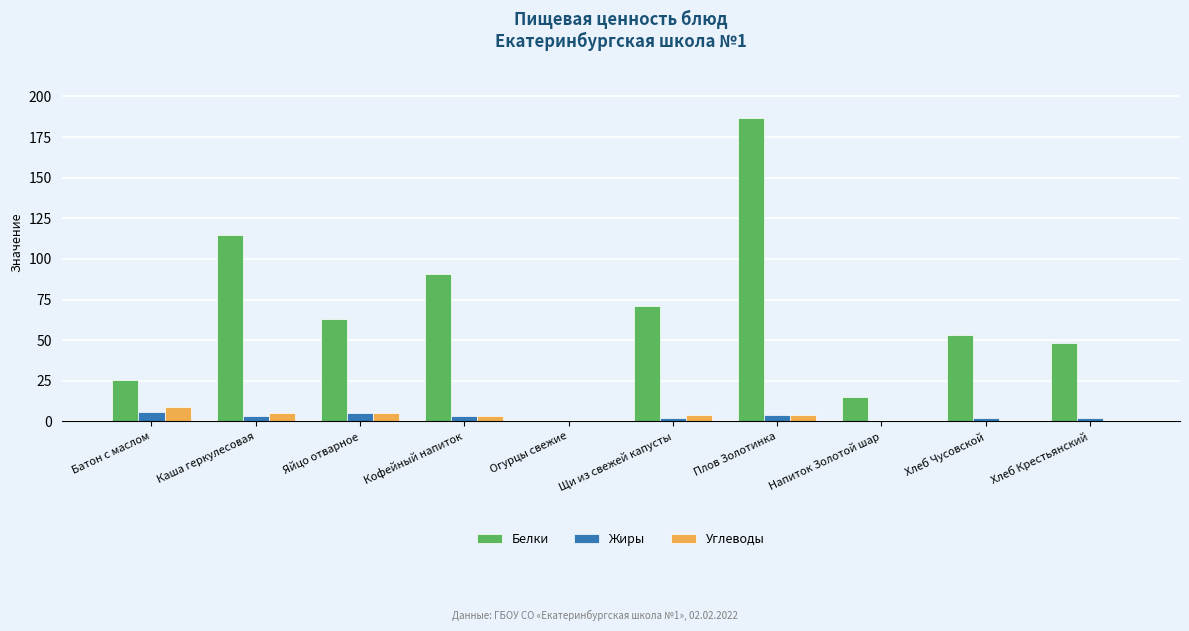

Reading left to right, list all the values displayed in this chart.

Белки: 25.5	115.0	63.0	91.0	0.0	71.0	187.0	15.0	53.0	48.0
Жиры: 6.0	3.0	5.0	3.0	0.0	2.0	4.0	0.0	2.0	2.0
Углеводы: 9.0	5.0	5.0	3.0	0.0	4.0	4.0	0.0	0.0	0.0